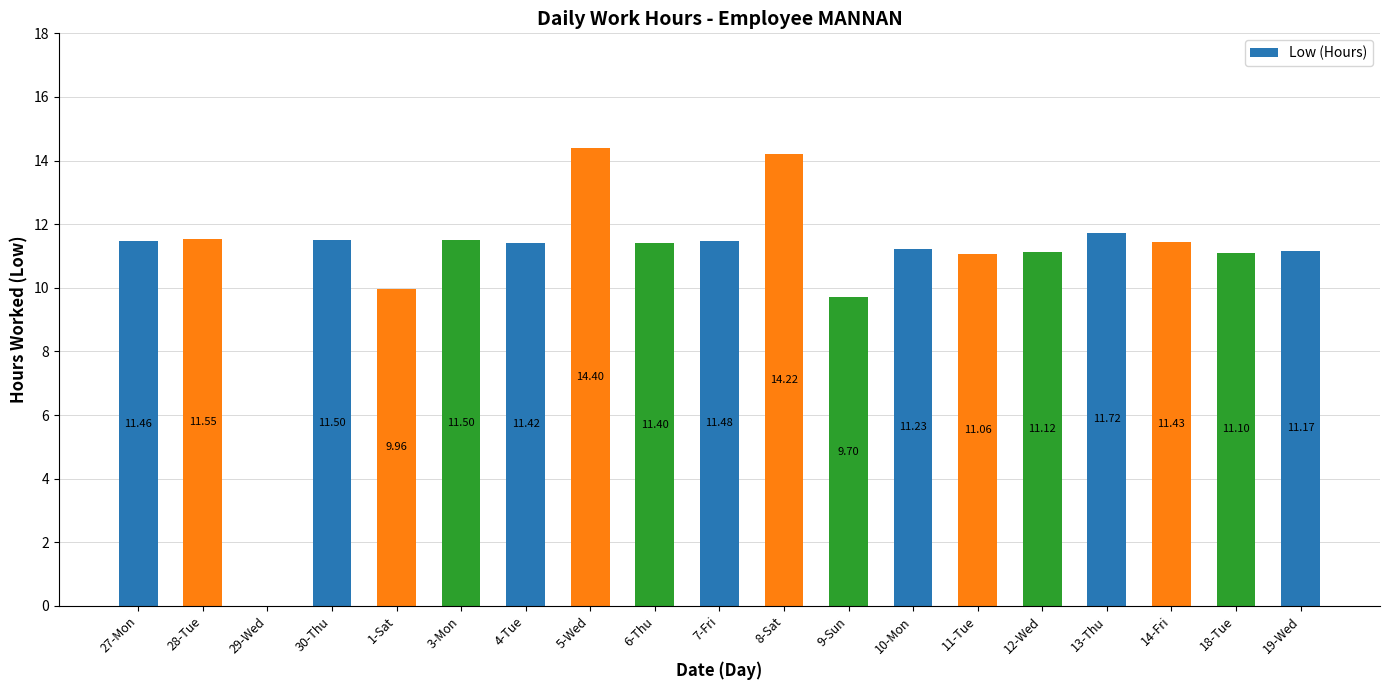

What is the maximum value shown in the chart?

14.4